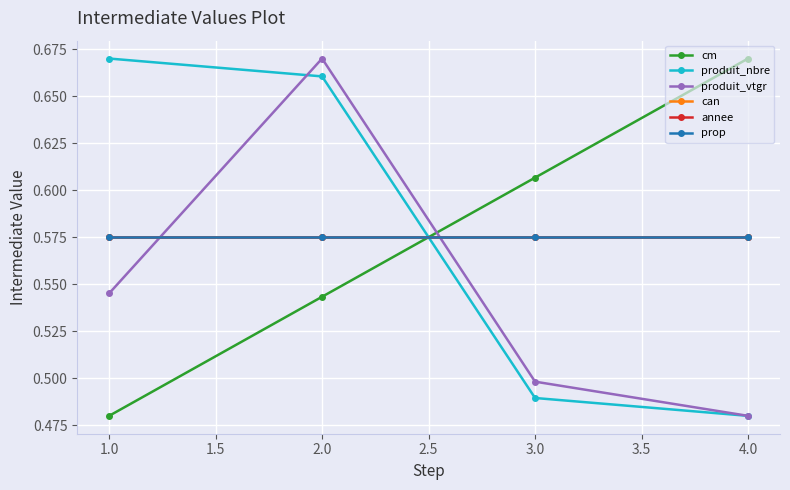

At how many categories does at least one series exceed 0?

4